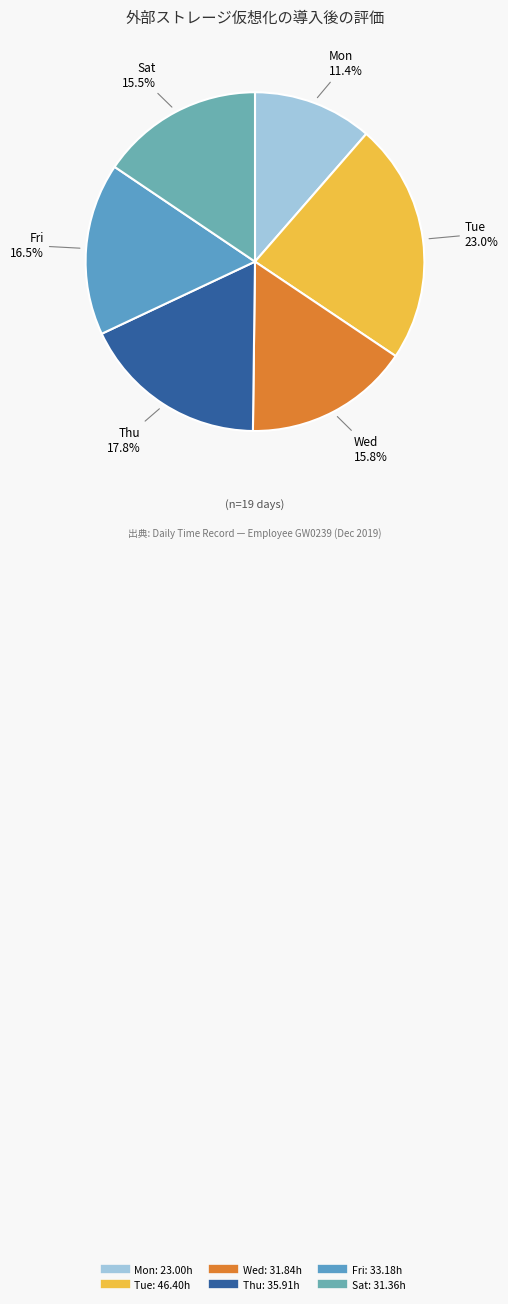

How many slices are in this pie chart?

6